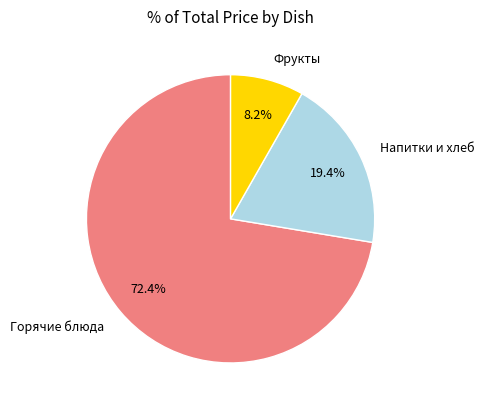

Approximately how many times larger is the value at Горячие блюда compared to Напитки и хлеб?

3.7